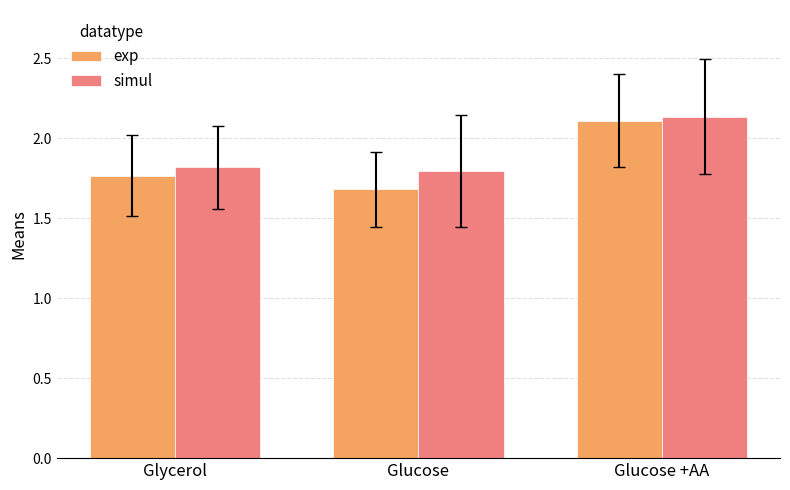

Which category has the lowest value across all series?

Glucose